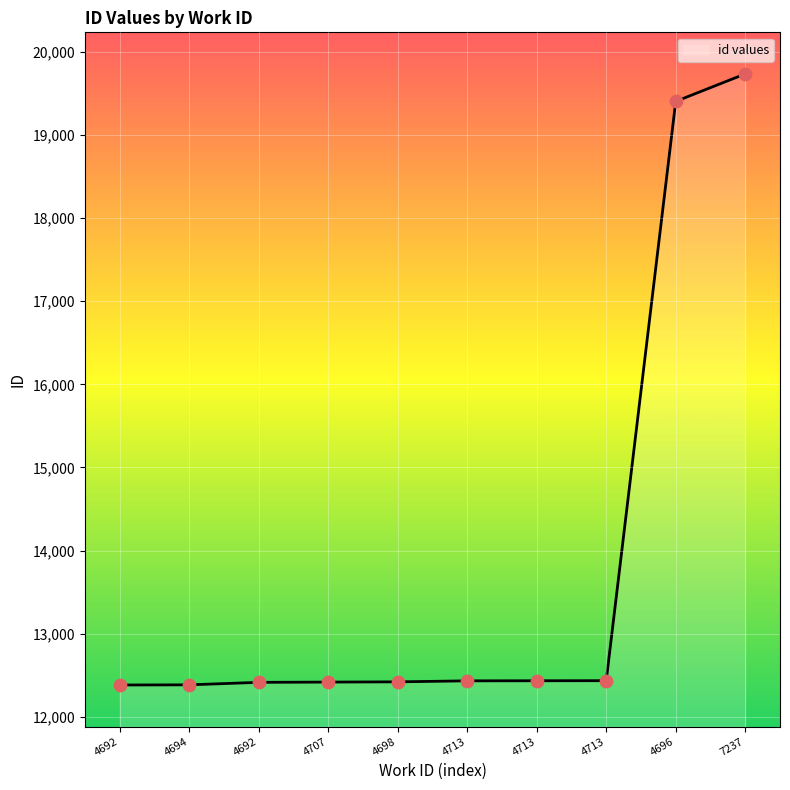

What is the change in value from 4694 to 4713?

+48